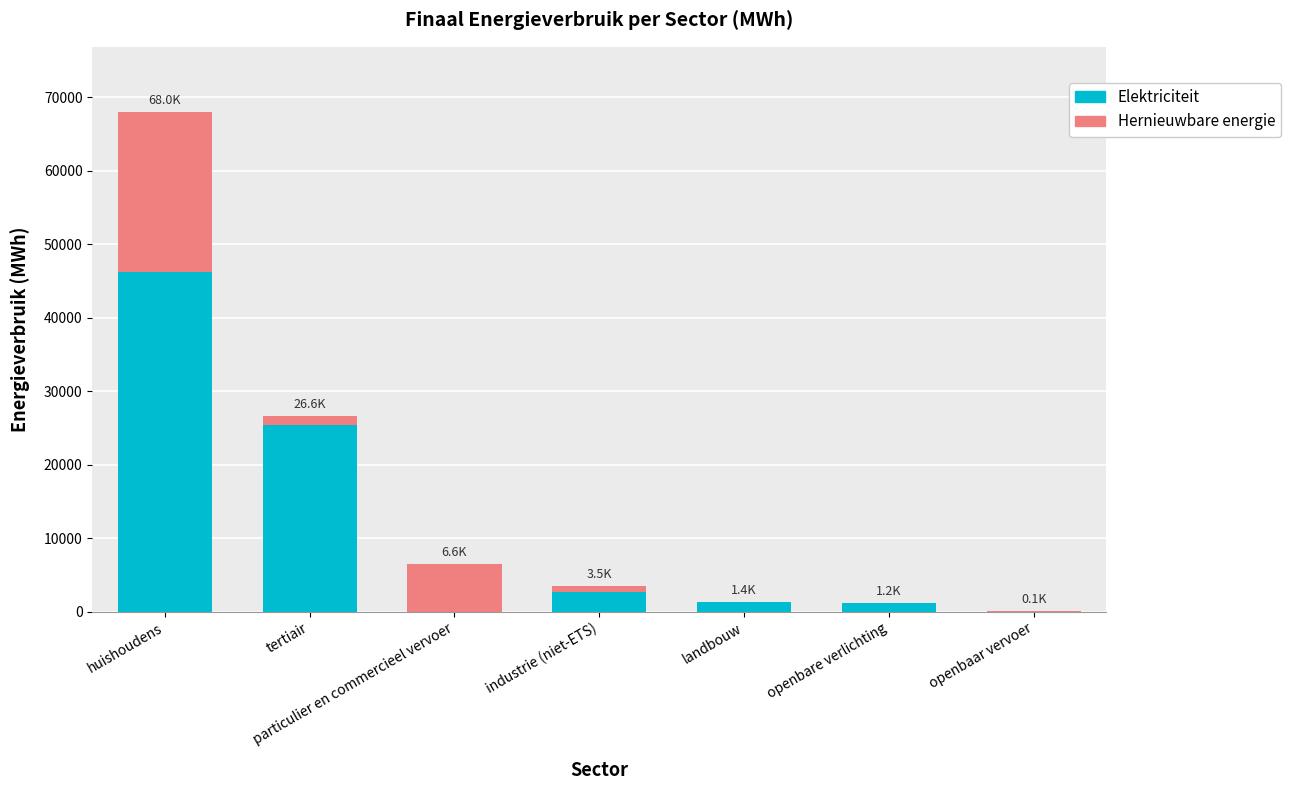

At which category is the sum across all series the highest?

huishoudens